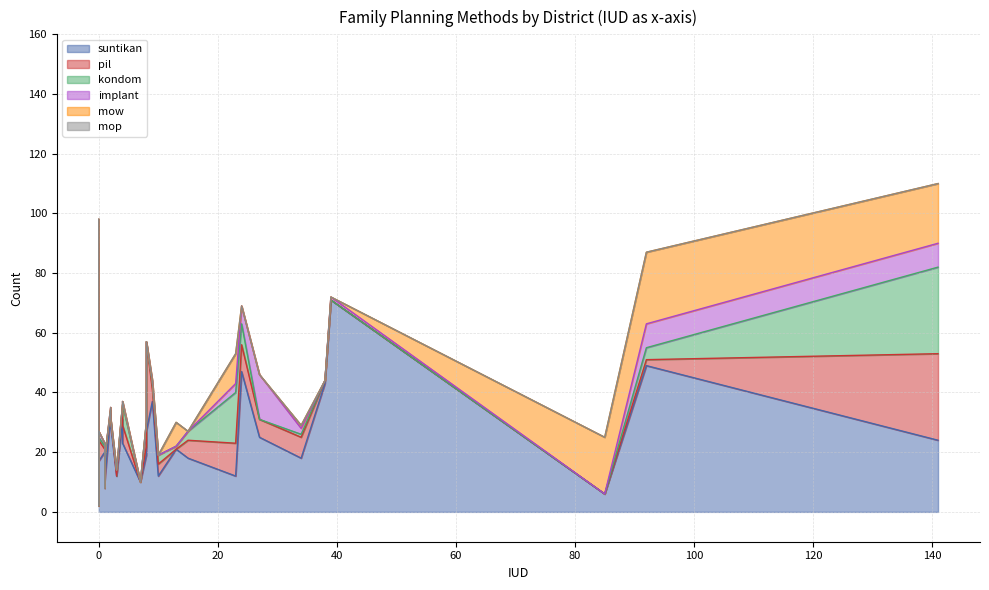

Reading left to right, what are all the values shown in this chart?

suntikan: Sukasari=23	Coblong=47	Babakan Ciparay=71	Bojongloa Kaler=12	Andir=10	Cicendo=19	Sukajadi=24	Cidadap=21	Bandung Wetan=12	Astana Anyar=49	Regol=18	Batununggal=43	Lengkong=20	Cibeunying Kidul=11	Bandung Kulon=65	Kiaracondong=18	Bojongloa Kidul=2	Cibeunying Kaler=2	Sumur Bandung=10	Antapani=8	Bandung Kidul=33	Buahbatu=29	Rancasari=37	Arcamanik=25	Cibiru=17	Ujung Berung=12	Gedebage=27	Panyileukan=8	Cinambo=6	Mandalajati=31
pil: Sukasari=6	Coblong=9	Babakan Ciparay=0	Bojongloa Kaler=4	Andir=0	Cicendo=3	Sukajadi=29	Cidadap=0	Bandung Wetan=11	Astana Anyar=2	Regol=7	Batununggal=1	Lengkong=1	Cibeunying Kidul=0	Bandung Kulon=25	Kiaracondong=6	Bojongloa Kidul=0	Cibeunying Kaler=3	Sumur Bandung=8	Antapani=2	Bandung Kidul=1	Buahbatu=2	Rancasari=4	Arcamanik=6	Cibiru=7	Ujung Berung=0	Gedebage=30	Panyileukan=0	Cinambo=0	Mandalajati=5
kondom: Sukasari=7	Coblong=7	Babakan Ciparay=0	Bojongloa Kaler=3	Andir=0	Cicendo=8	Sukajadi=29	Cidadap=1	Bandung Wetan=17	Astana Anyar=4	Regol=1	Batununggal=0	Lengkong=1	Cibeunying Kidul=1	Bandung Kulon=8	Kiaracondong=3	Bojongloa Kidul=0	Cibeunying Kaler=0	Sumur Bandung=0	Antapani=0	Bandung Kidul=0	Buahbatu=0	Rancasari=2	Arcamanik=0	Cibiru=1	Ujung Berung=2	Gedebage=0	Panyileukan=0	Cinambo=0	Mandalajati=0
implant: Sukasari=1	Coblong=6	Babakan Ciparay=1	Bojongloa Kaler=0	Andir=0	Cicendo=0	Sukajadi=8	Cidadap=0	Bandung Wetan=3	Astana Anyar=8	Regol=2	Batununggal=0	Lengkong=1	Cibeunying Kidul=4	Bandung Kulon=0	Kiaracondong=0	Bojongloa Kidul=0	Cibeunying Kaler=0	Sumur Bandung=0	Antapani=0	Bandung Kidul=1	Buahbatu=0	Rancasari=1	Arcamanik=15	Cibiru=2	Ujung Berung=0	Gedebage=0	Panyileukan=0	Cinambo=0	Mandalajati=0
mow: Sukasari=0	Coblong=0	Babakan Ciparay=0	Bojongloa Kaler=0	Andir=0	Cicendo=0	Sukajadi=20	Cidadap=8	Bandung Wetan=10	Astana Anyar=24	Regol=1	Batununggal=0	Lengkong=0	Cibeunying Kidul=0	Bandung Kulon=0	Kiaracondong=0	Bojongloa Kidul=0	Cibeunying Kaler=0	Sumur Bandung=0	Antapani=0	Bandung Kidul=0	Buahbatu=0	Rancasari=0	Arcamanik=0	Cibiru=0	Ujung Berung=0	Gedebage=0	Panyileukan=0	Cinambo=19	Mandalajati=0
mop: Sukasari=0	Coblong=0	Babakan Ciparay=0	Bojongloa Kaler=0	Andir=0	Cicendo=0	Sukajadi=0	Cidadap=0	Bandung Wetan=0	Astana Anyar=0	Regol=0	Batununggal=0	Lengkong=0	Cibeunying Kidul=0	Bandung Kulon=0	Kiaracondong=0	Bojongloa Kidul=0	Cibeunying Kaler=0	Sumur Bandung=0	Antapani=0	Bandung Kidul=0	Buahbatu=0	Rancasari=0	Arcamanik=0	Cibiru=0	Ujung Berung=0	Gedebage=0	Panyileukan=0	Cinambo=0	Mandalajati=0